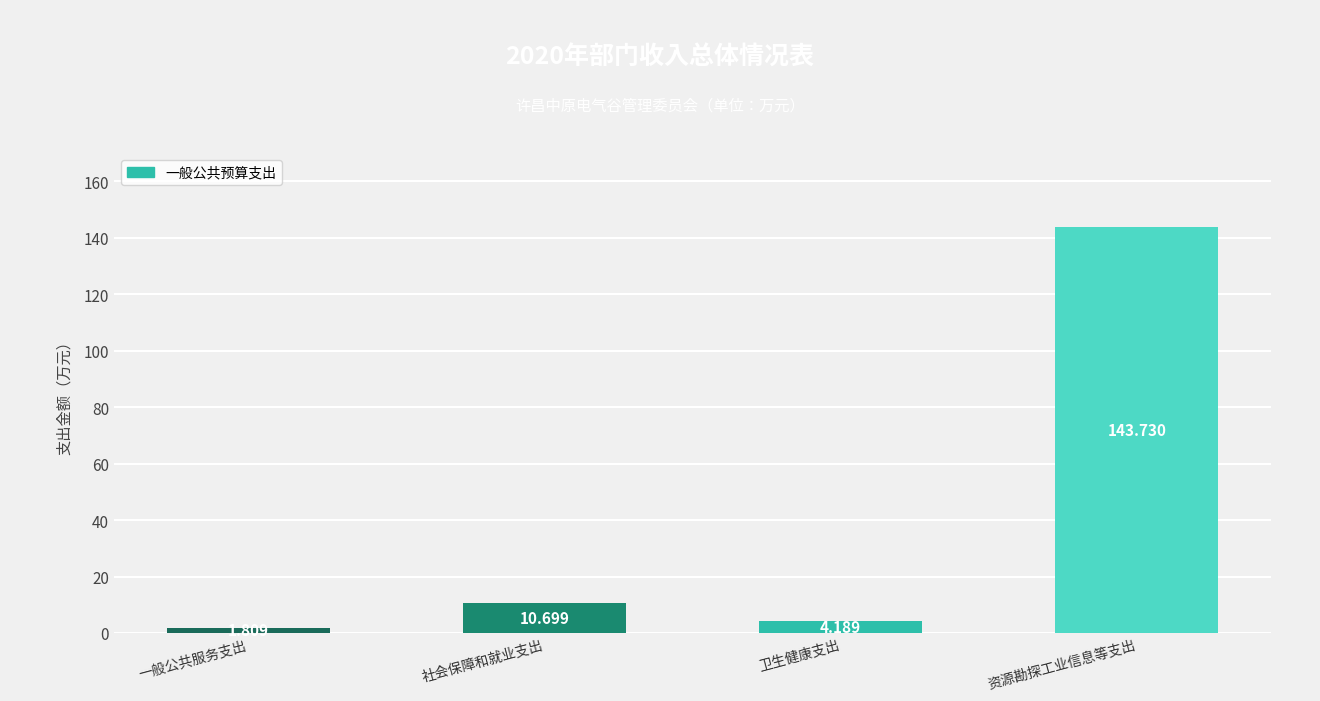

Reading left to right, what are all the values shown in this chart?

1.8	10.7	4.2	143.7